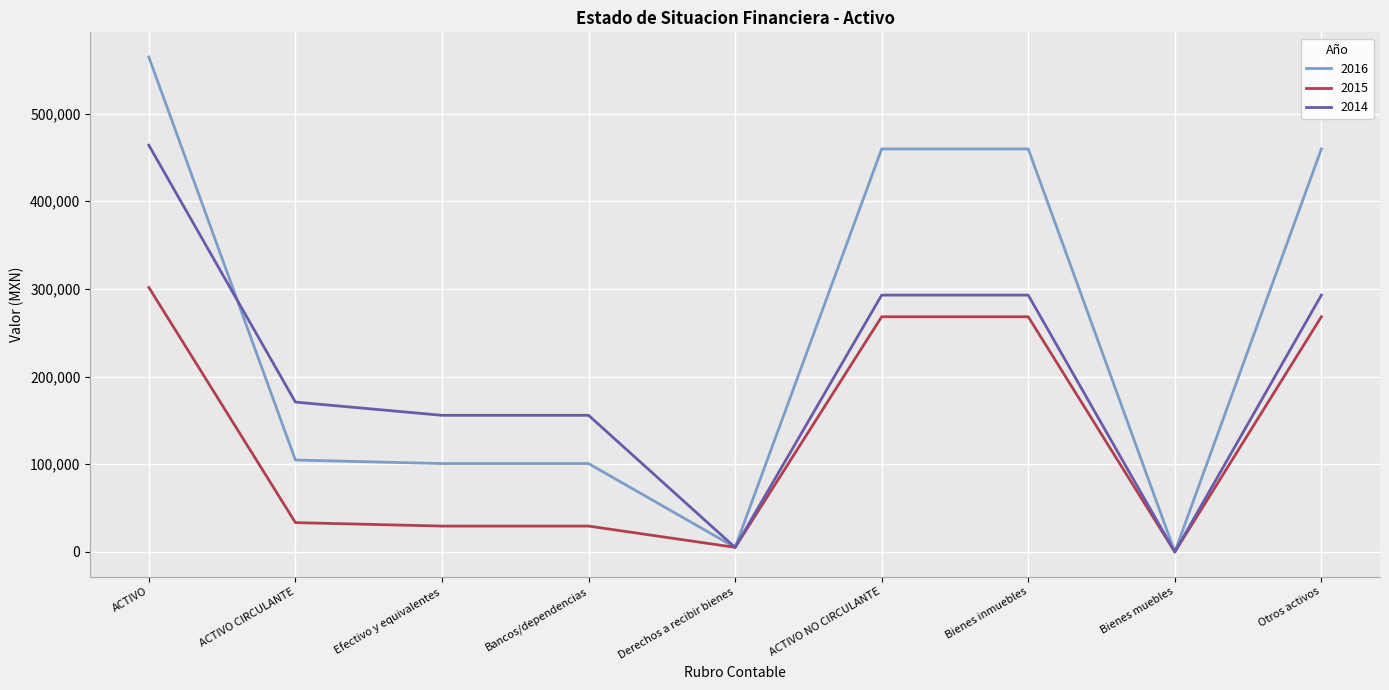

What is the difference between the maximum and minimum values in the 2016 series?

564464.8